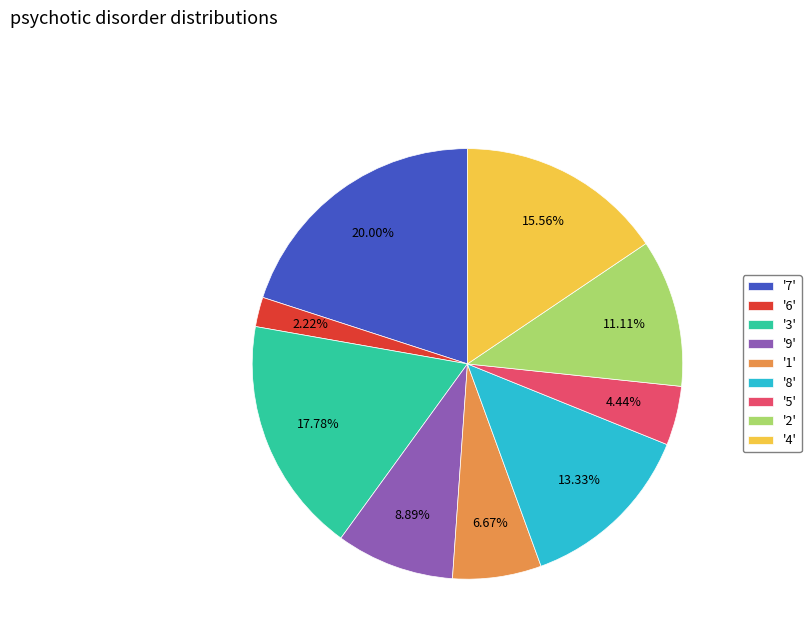

Rank the categories by value from lowest to highest.

'6', '5', '1', '9', '2', '8', '4', '3', '7'